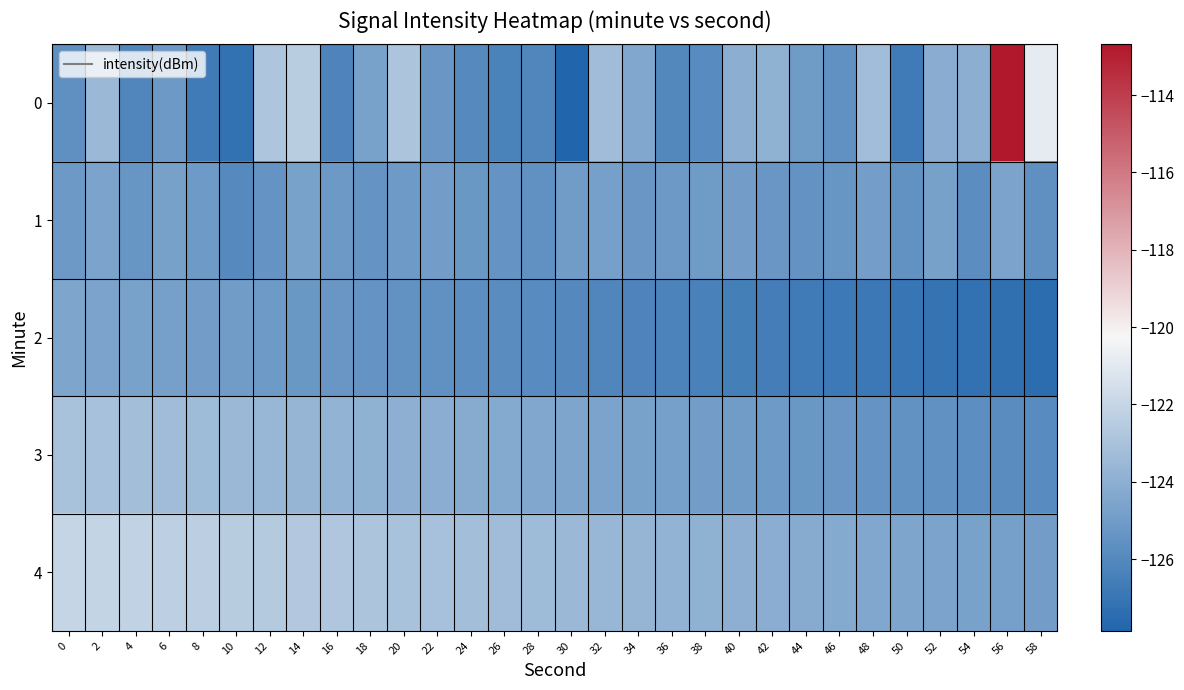

How many categories are shown in the chart?

30